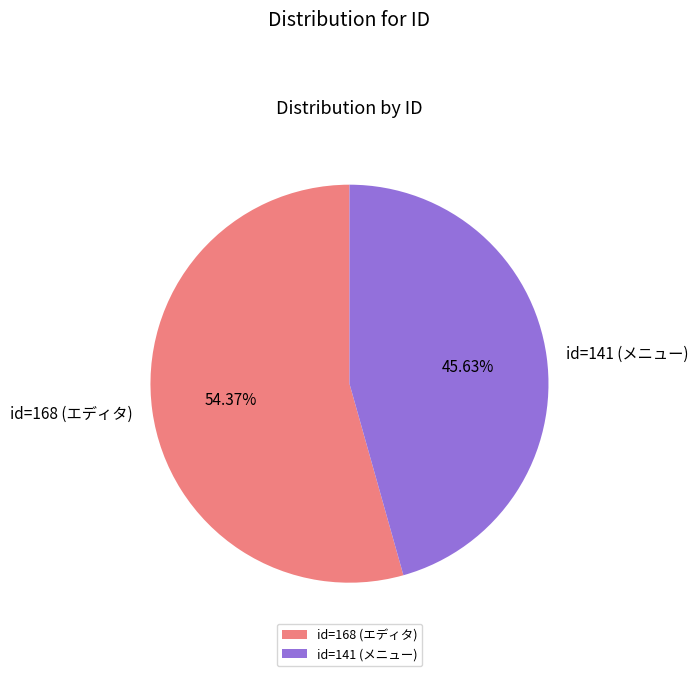

Rank the categories by value from lowest to highest.

id=141 (メニュー), id=168 (エディタ)